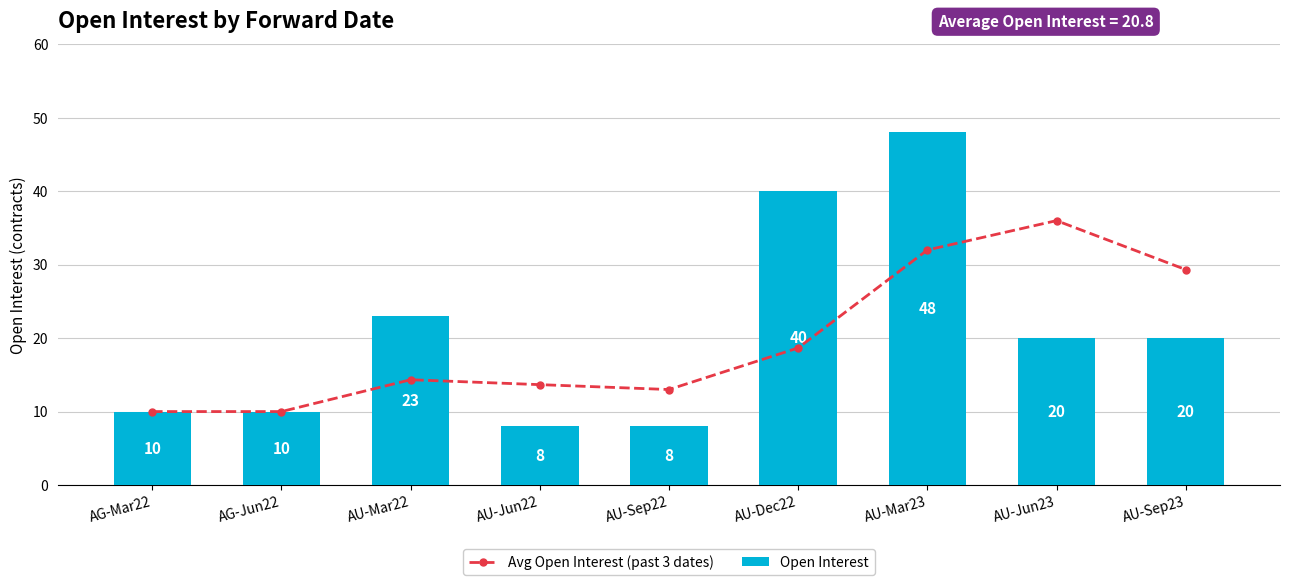

Reading left to right, transcribe all the data shown in this chart.

Avg Open Interest (past 3 dates): AG-Mar22=10.0	AG-Jun22=10.0	AU-Mar22=14.3	AU-Jun22=13.7	AU-Sep22=13.0	AU-Dec22=18.7	AU-Mar23=32.0	AU-Jun23=36.0	AU-Sep23=29.3
Open Interest: AG-Mar22=10.0	AG-Jun22=10.0	AU-Mar22=23.0	AU-Jun22=8.0	AU-Sep22=8.0	AU-Dec22=40.0	AU-Mar23=48.0	AU-Jun23=20.0	AU-Sep23=20.0